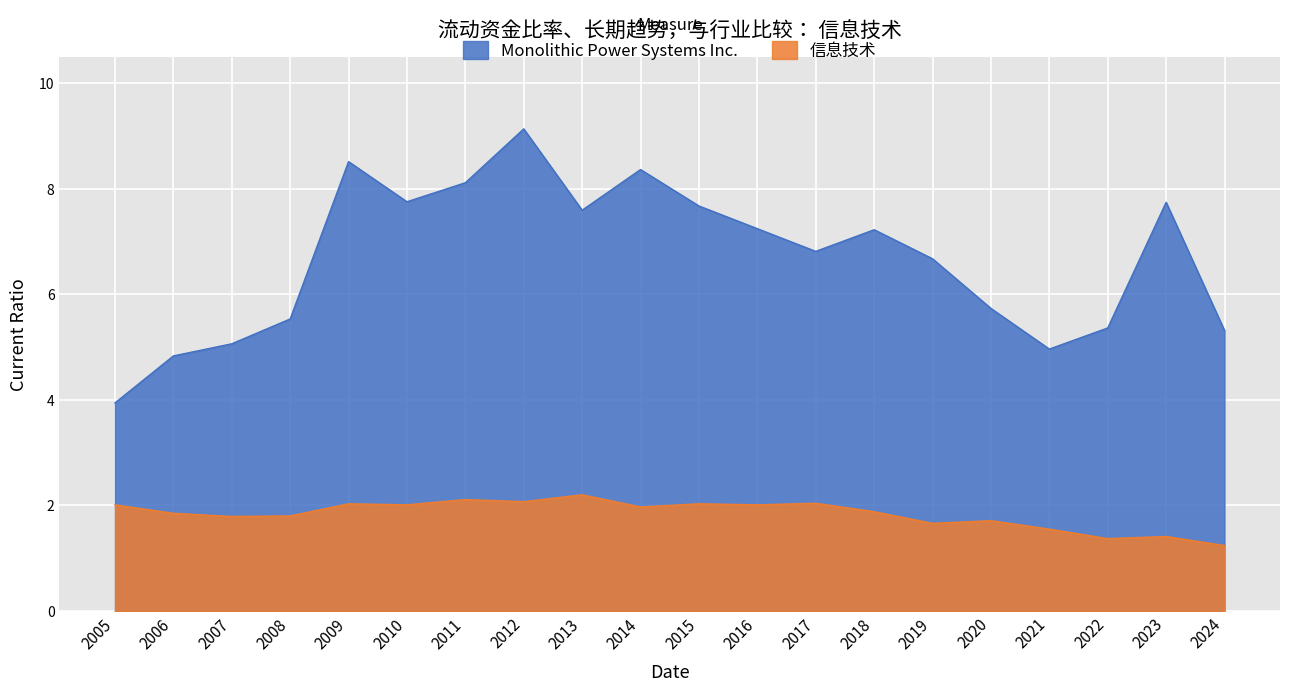

List the series in order of their overall mean, lowest first.

信息技术, Monolithic Power Systems Inc.